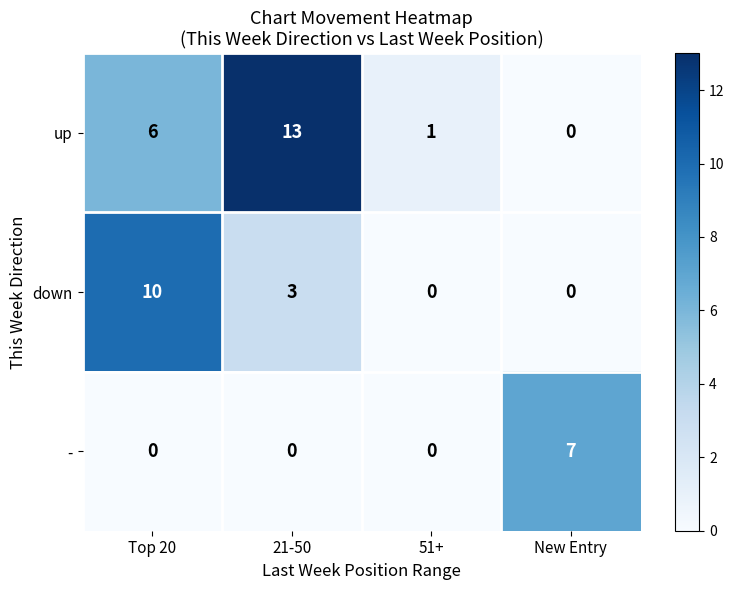

What is the difference between the maximum and minimum values in the up series?

13